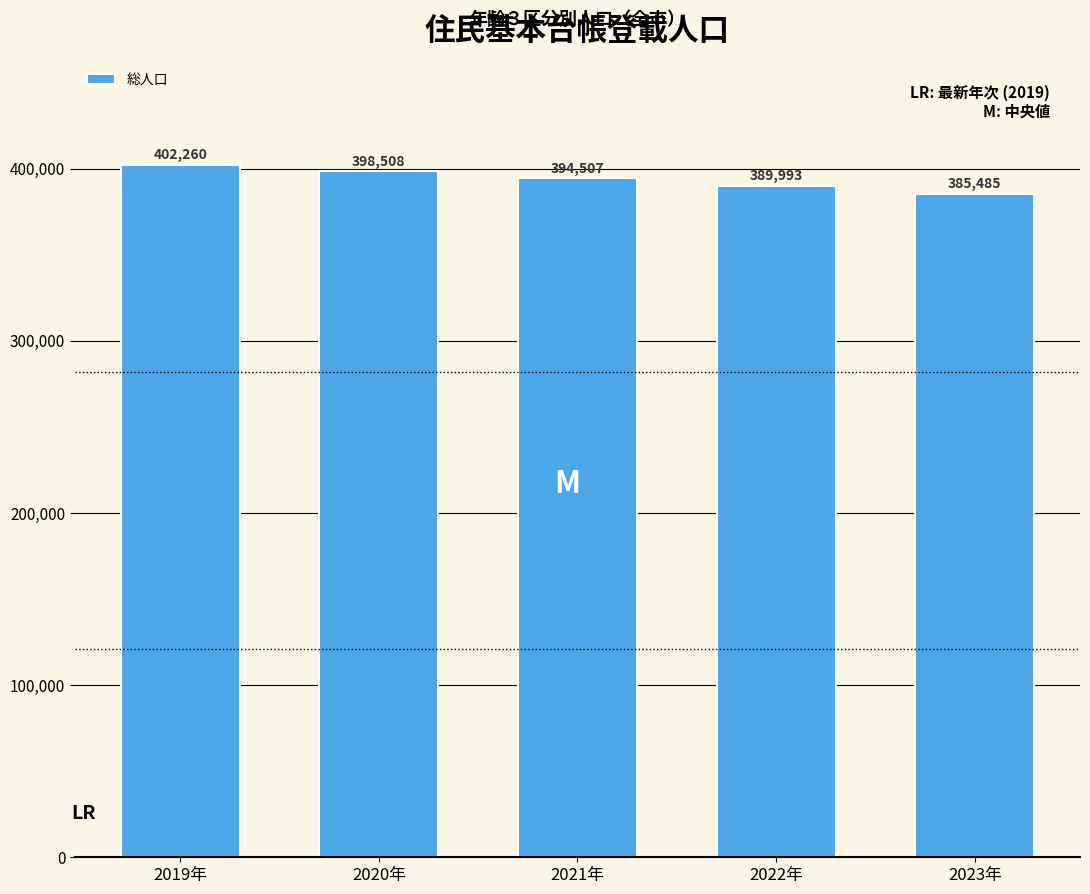

Reading left to right, what are all the values shown in this chart?

2019年=402260	2020年=398508	2021年=394507	2022年=389993	2023年=385485